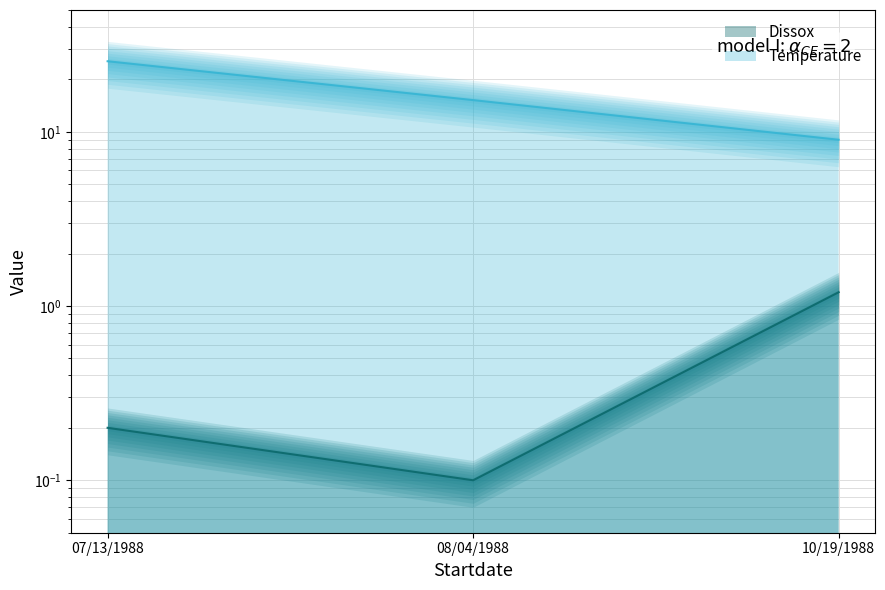

Which label corresponds to the largest value in the chart?

07/13/1988